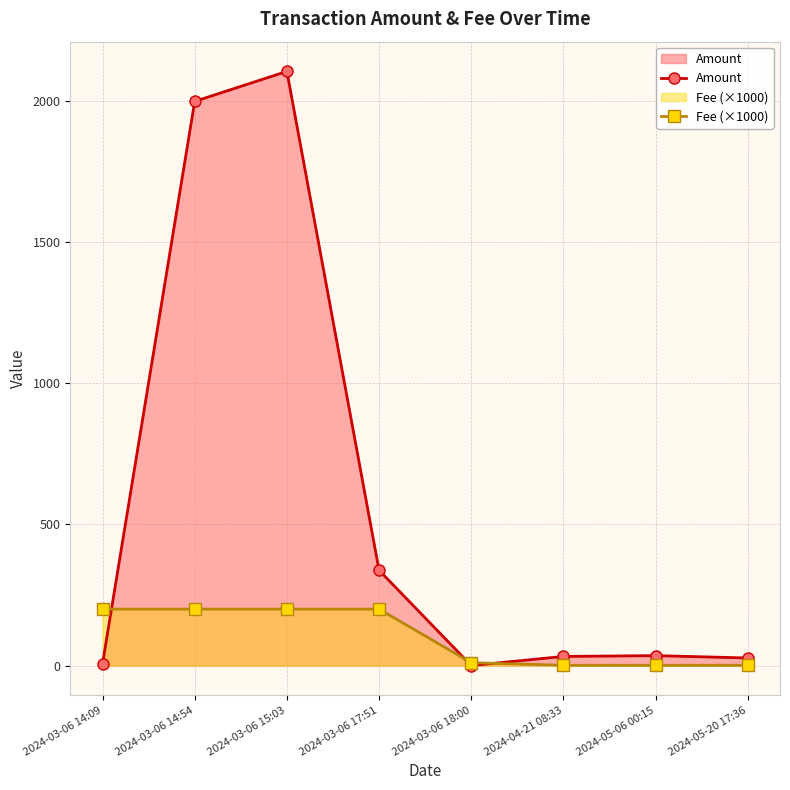

Count the number of data series in this chart.

2